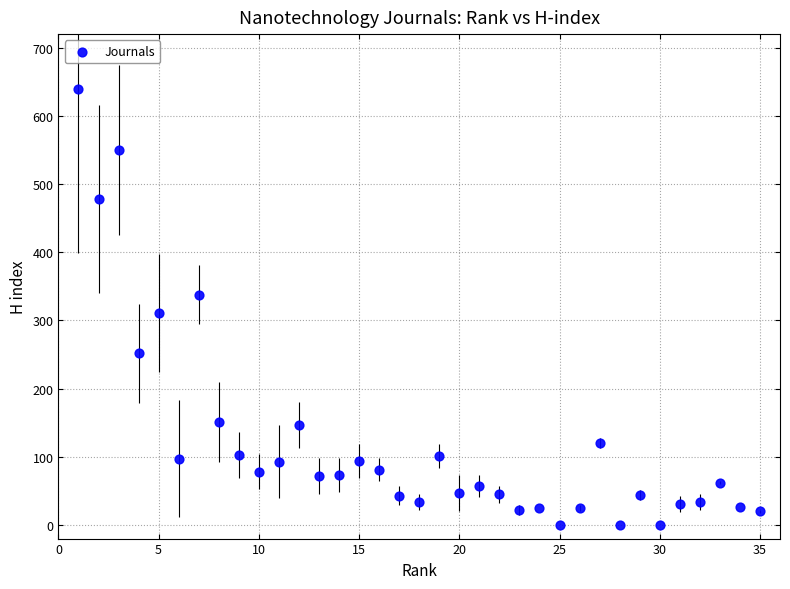

What Y value in the scatter plot is closest to 320?

311